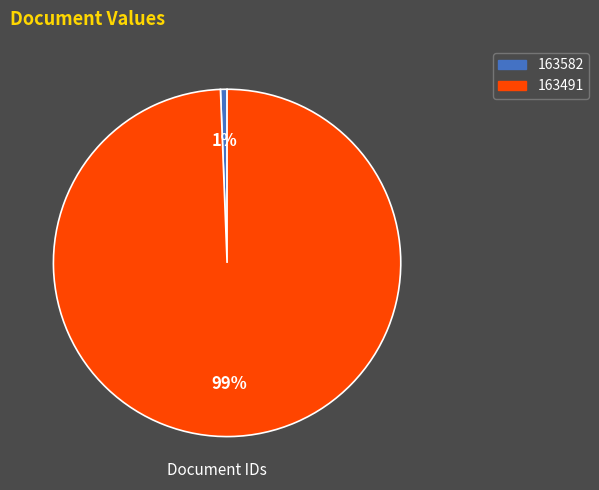

Which category accounts for the majority?

163491